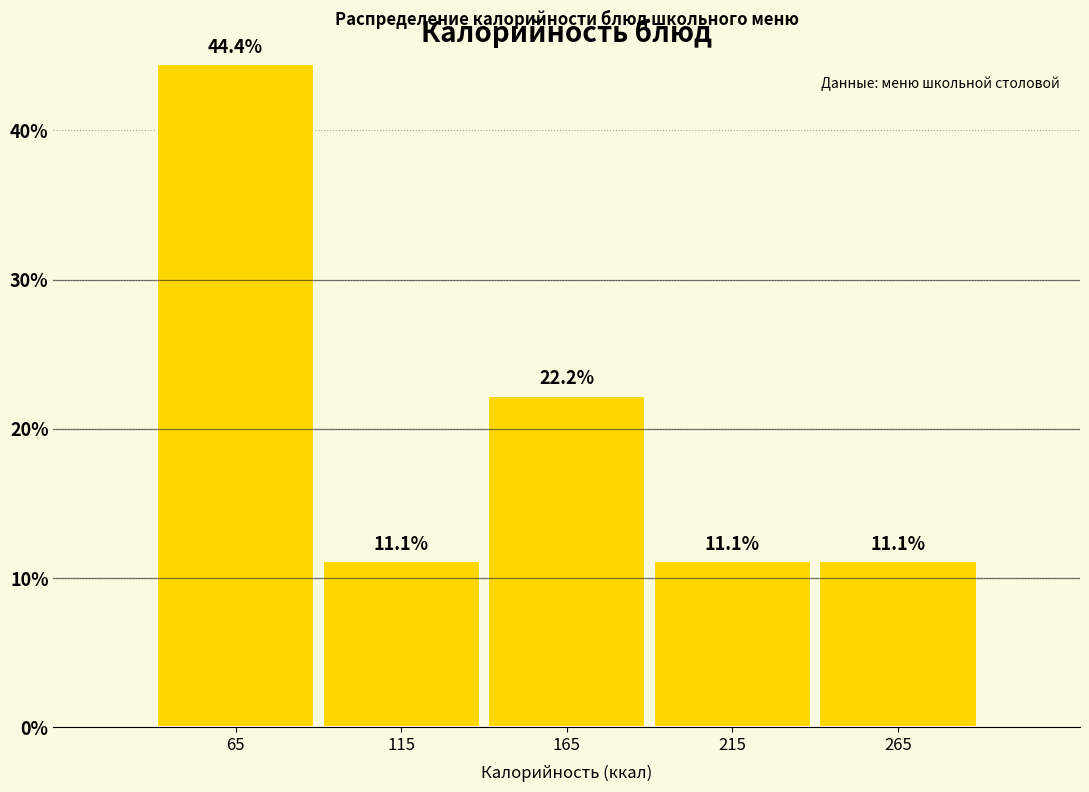

Over which range of the x-axis is the bar tallest?

40 to 90